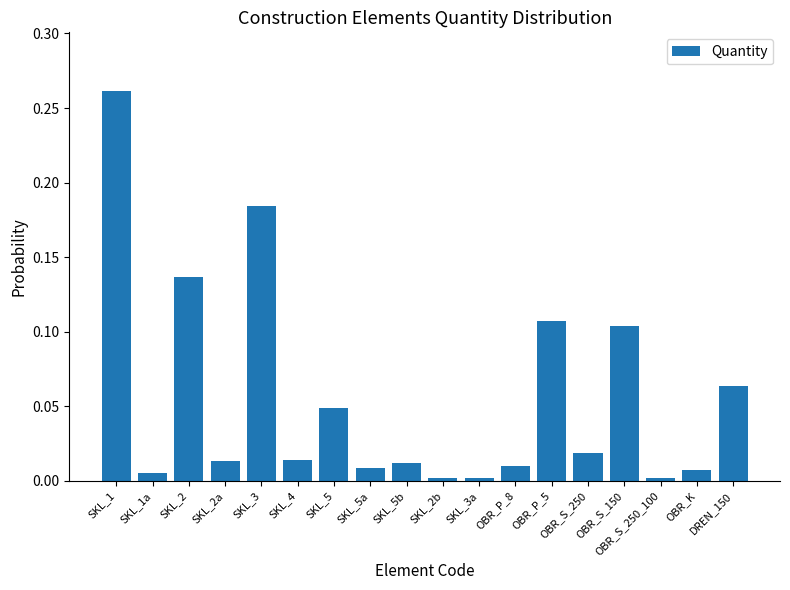

What position from the left is SKL_2?

3